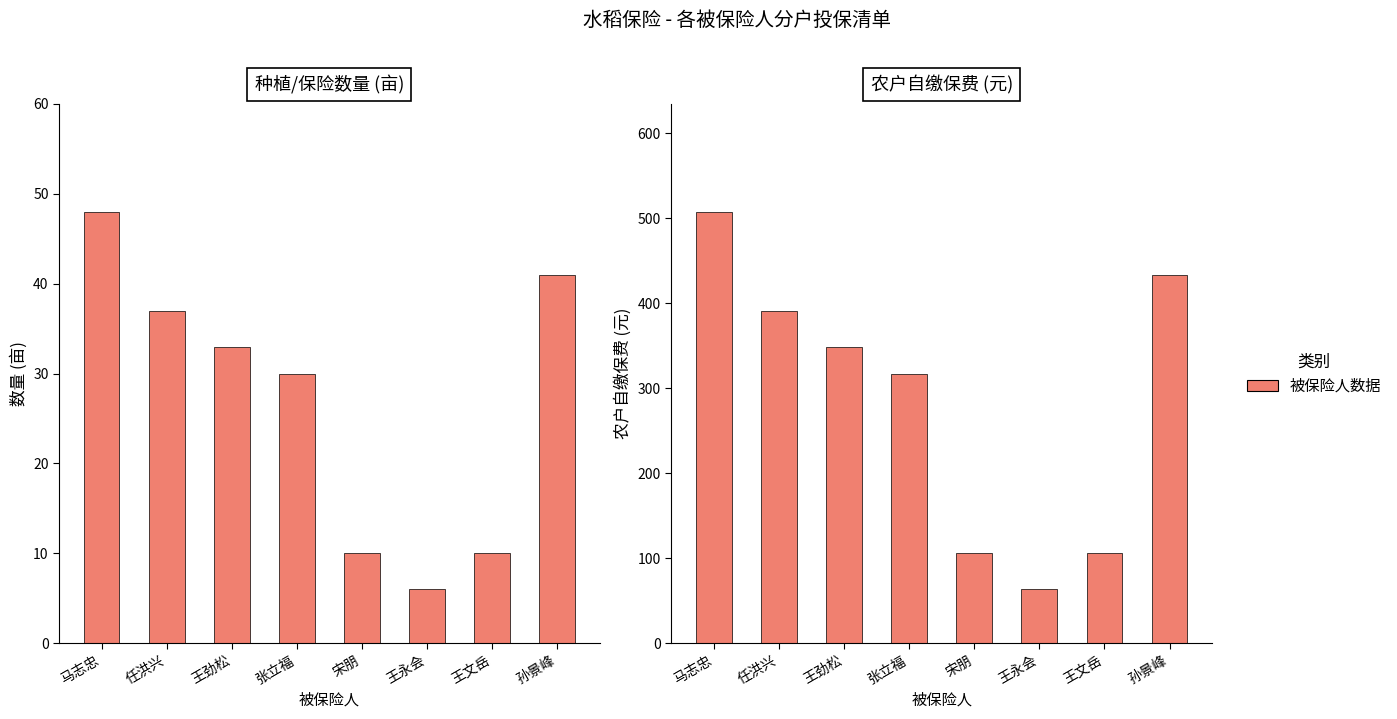

At which label does 种植数量(亩) first exceed 33?

马志忠